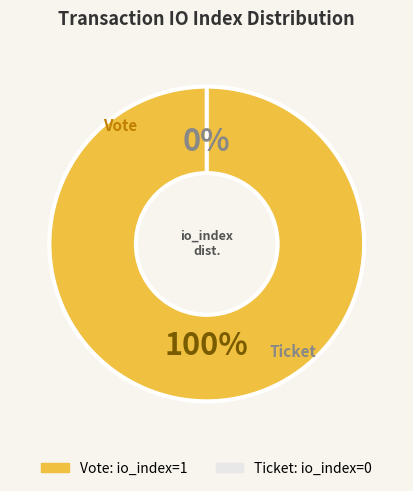

Does any single category account for the majority?

Yes